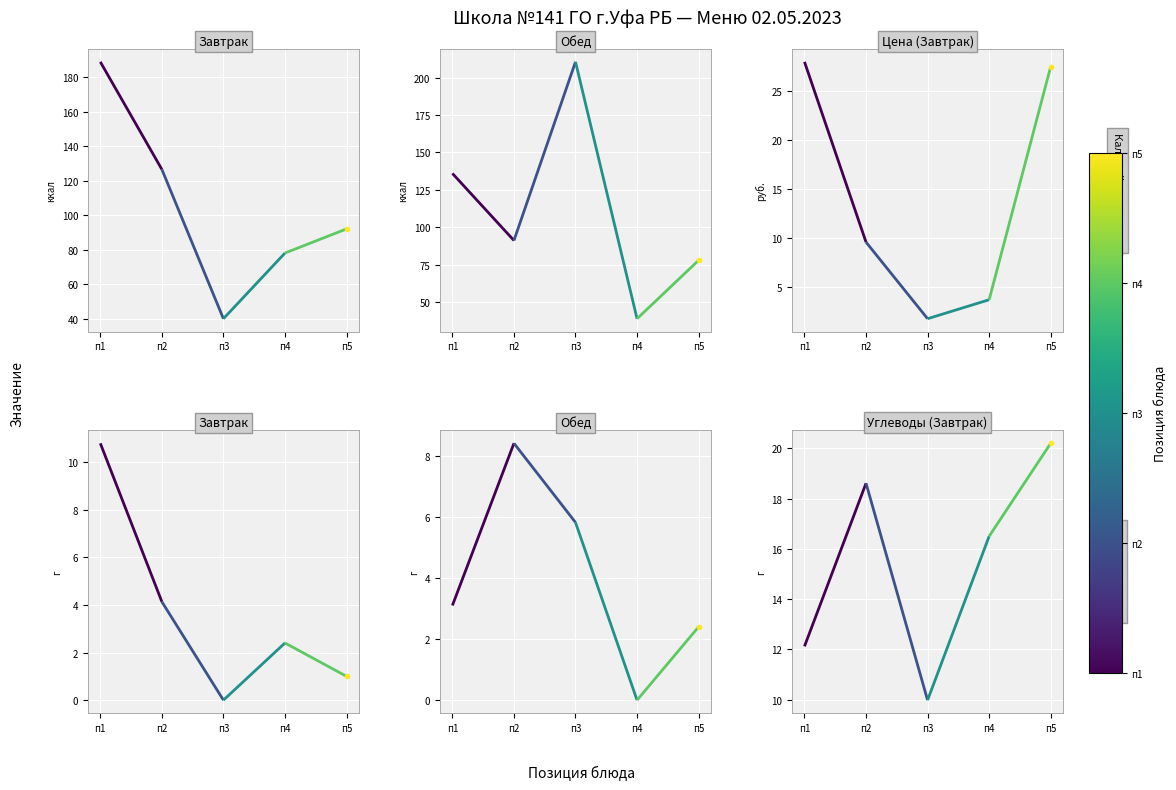

Which category has the highest value across all series?

п2